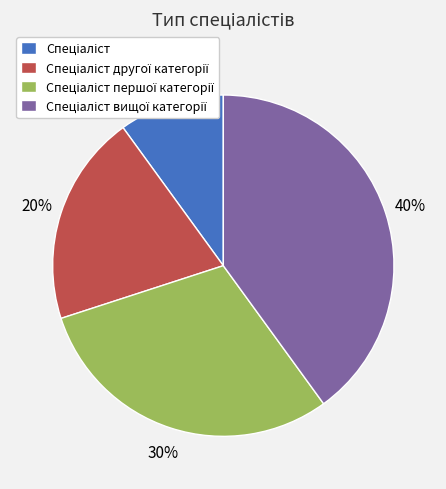

To the nearest percent, what is the average slice percentage?

25%